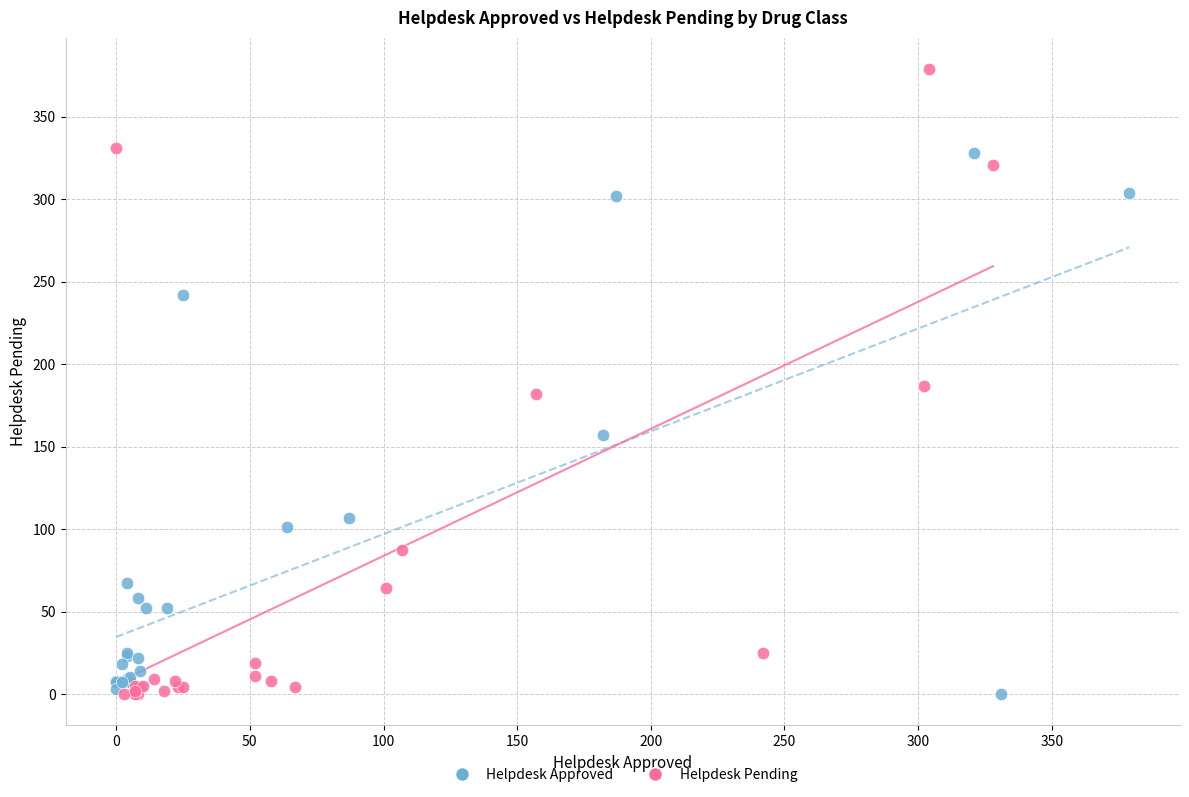

Which series has the largest Y range (max minus min)?

Helpdesk Pending